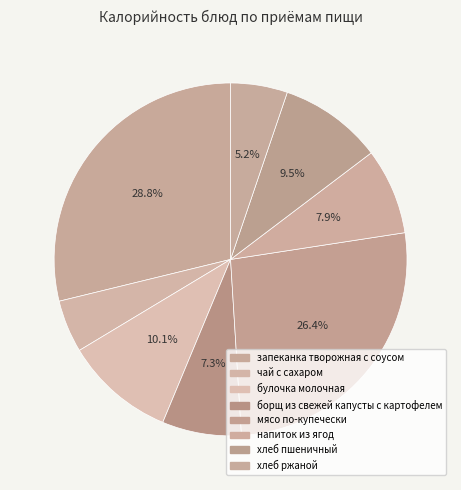

Does мясо по-купечески represent more than half of the total?

No